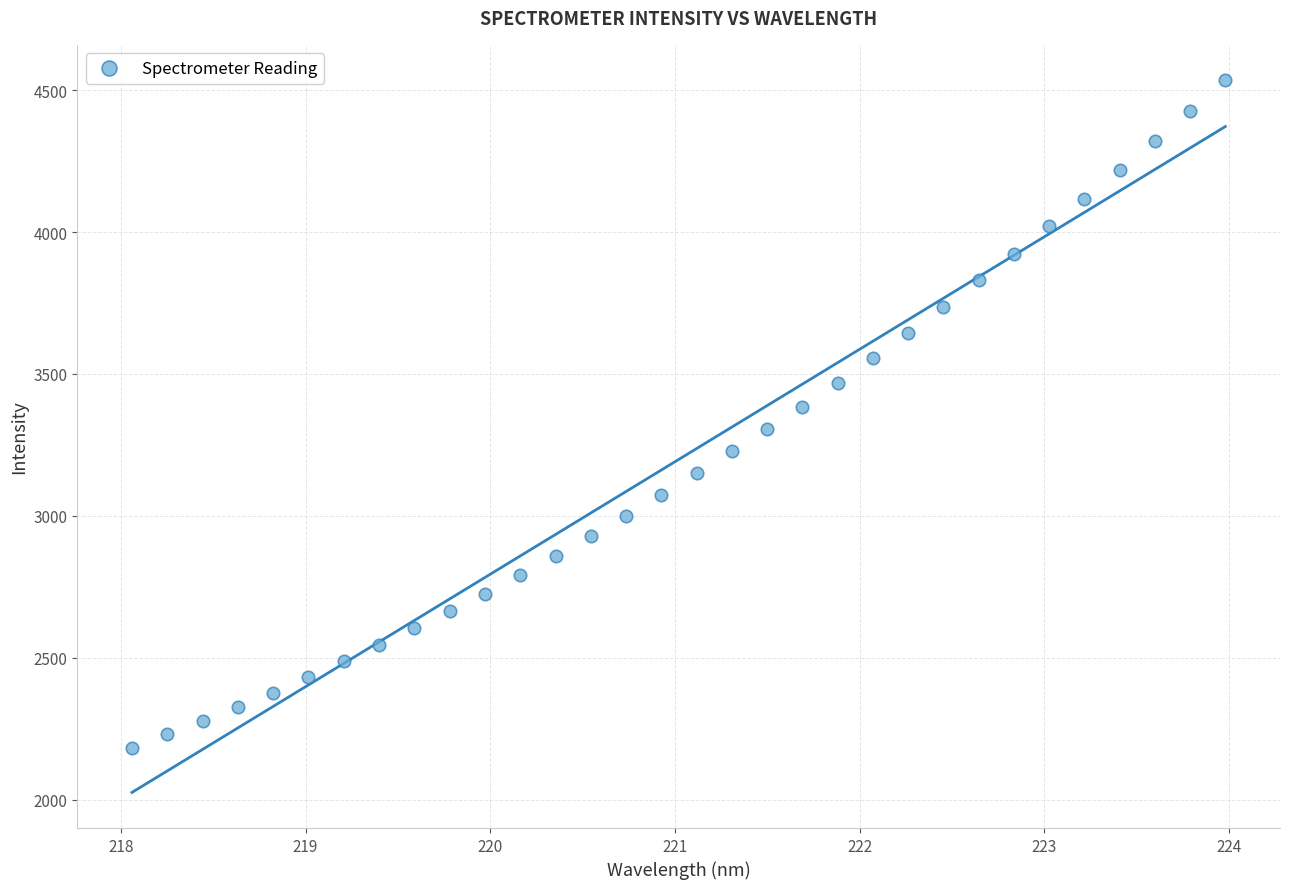

What is the range of X values (max minus min)?

5.9